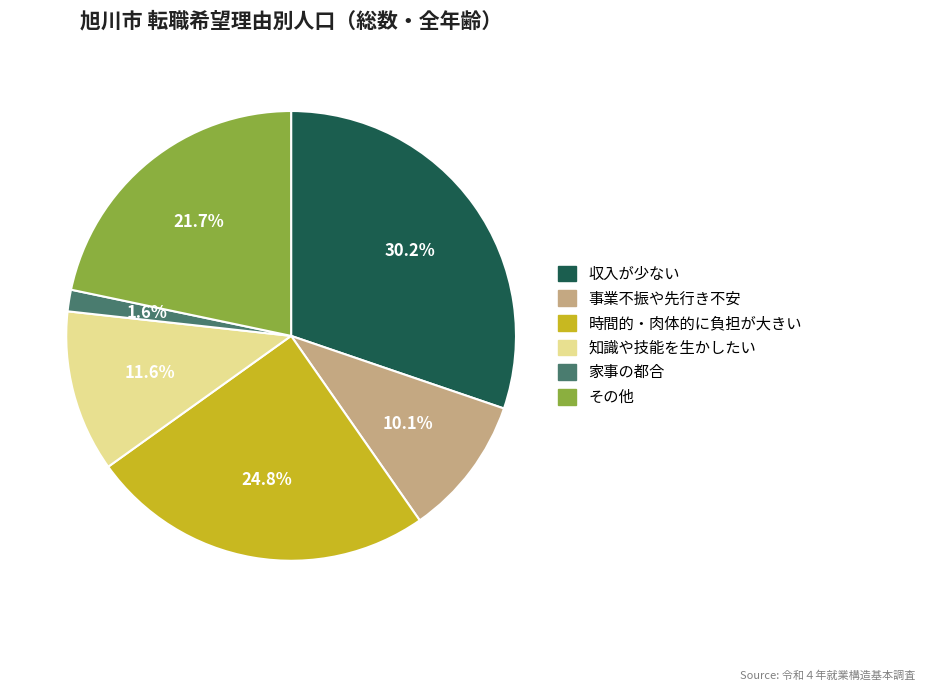

Between 家事の都合 and 知識や技能を生かしたい, which is larger?

知識や技能を生かしたい